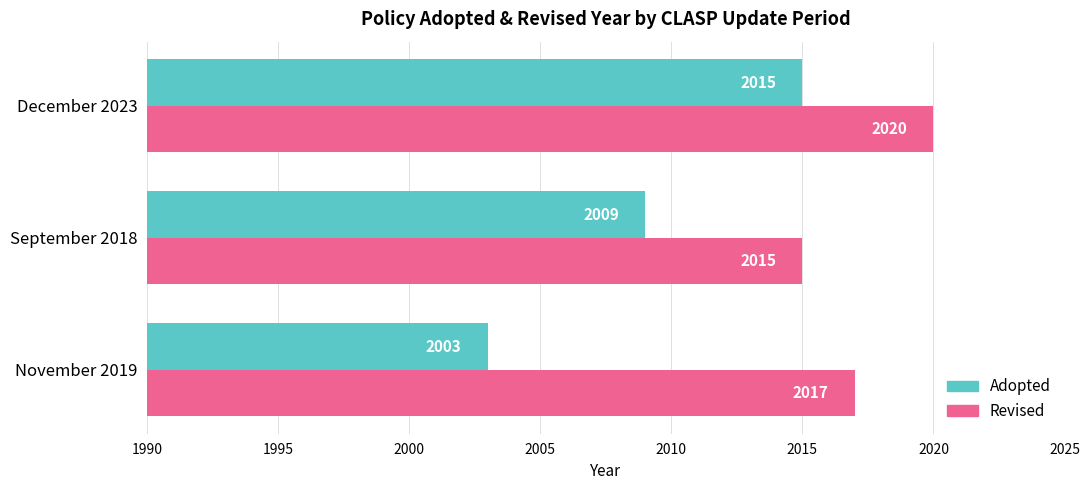

What is the total value across all series at December 2023?

4035